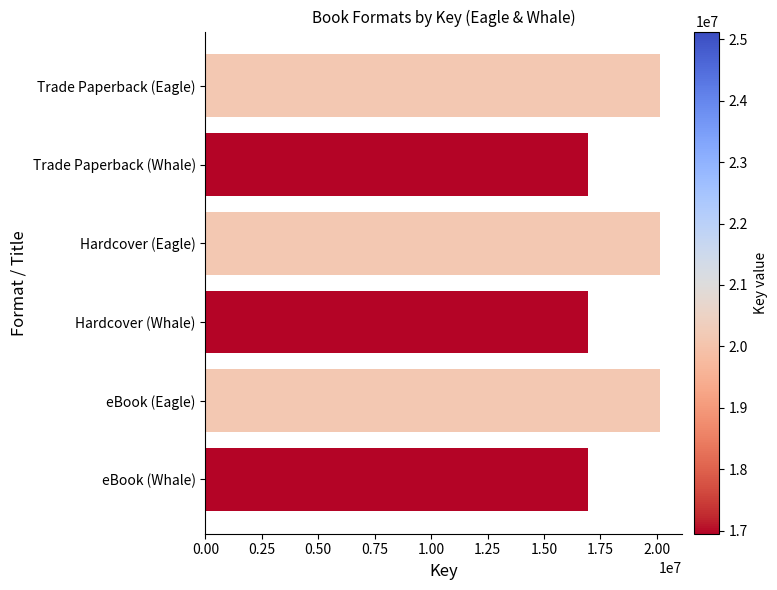

The value at Trade Paperback (Whale) is 16951434. True or false?

True